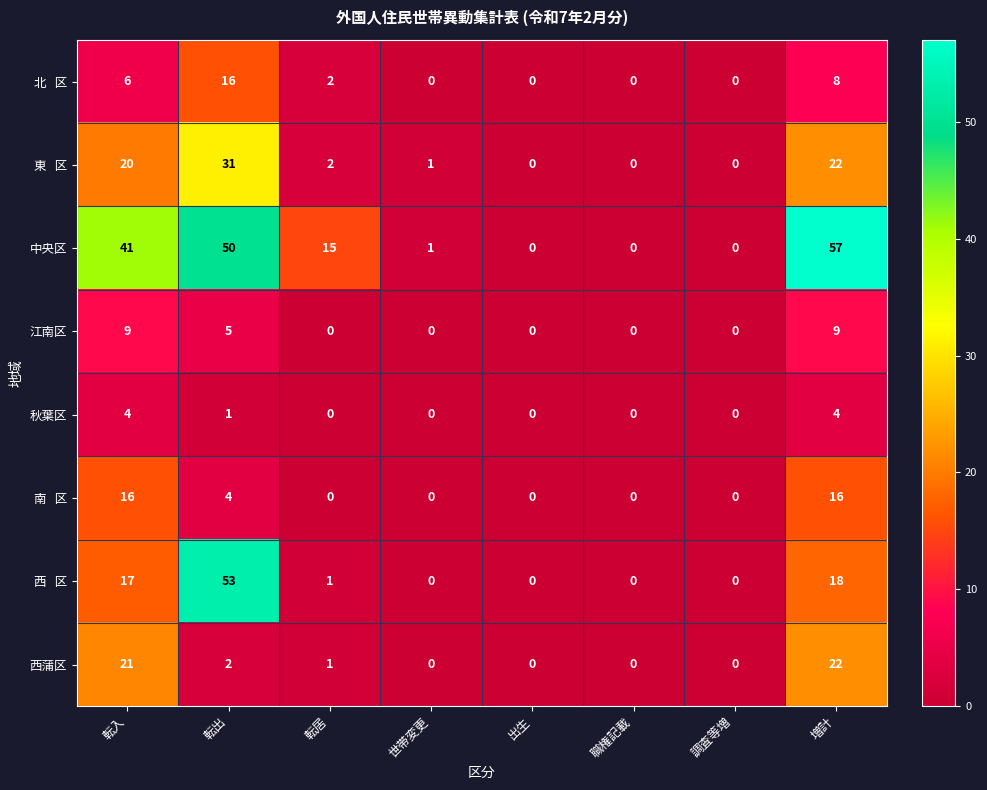

At how many categories does at least one series exceed 18?

3